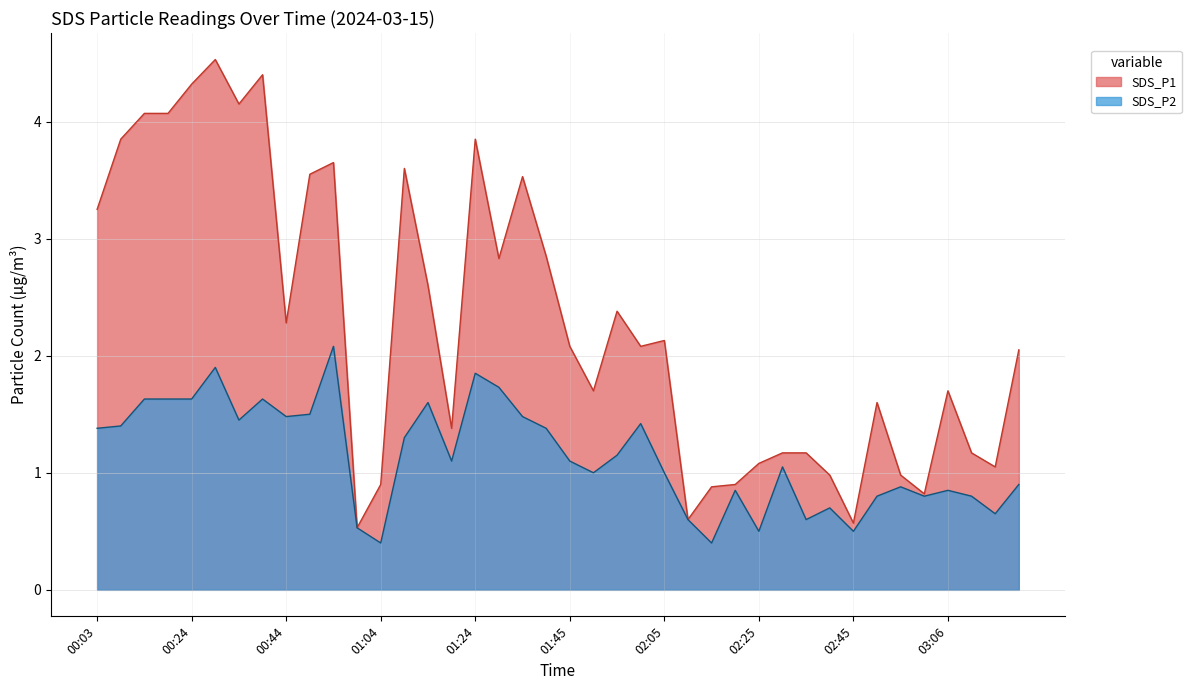

What is the label of the 39th point from the right?

00:08